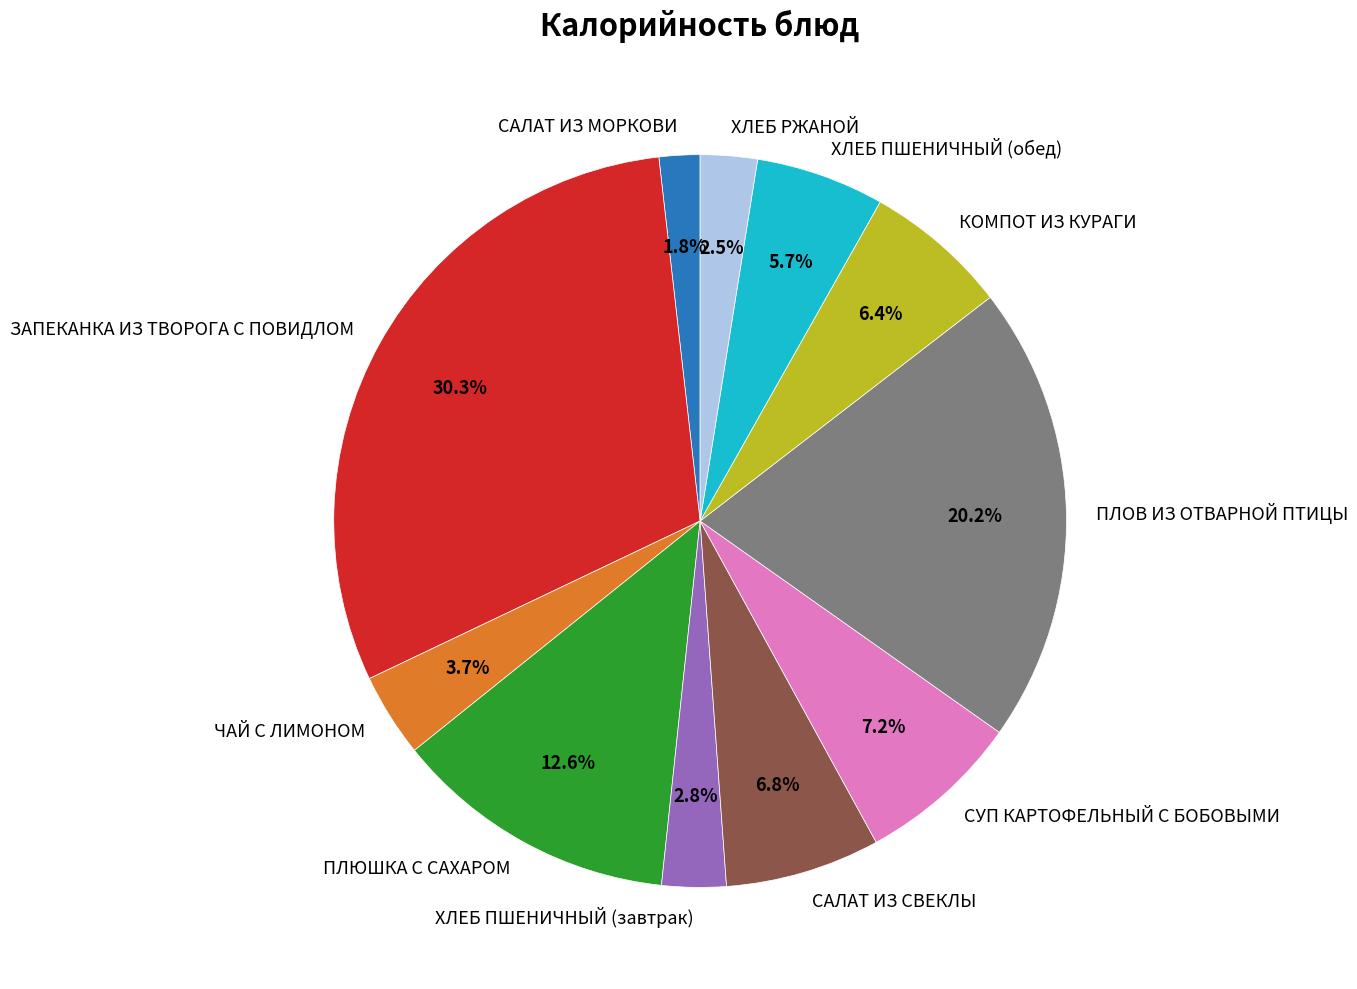

Is it true that ЗАПЕКАНКА ИЗ ТВОРОГА С ПОВИДЛОМ is 16% of the pie?

False